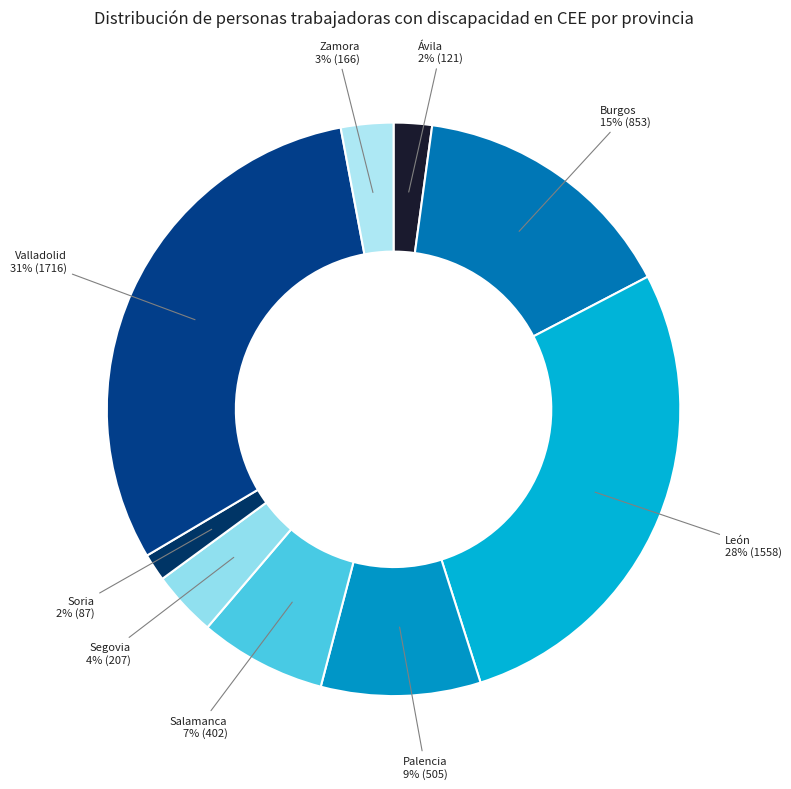

Is the sum of Burgos and Zamora greater than half?

No